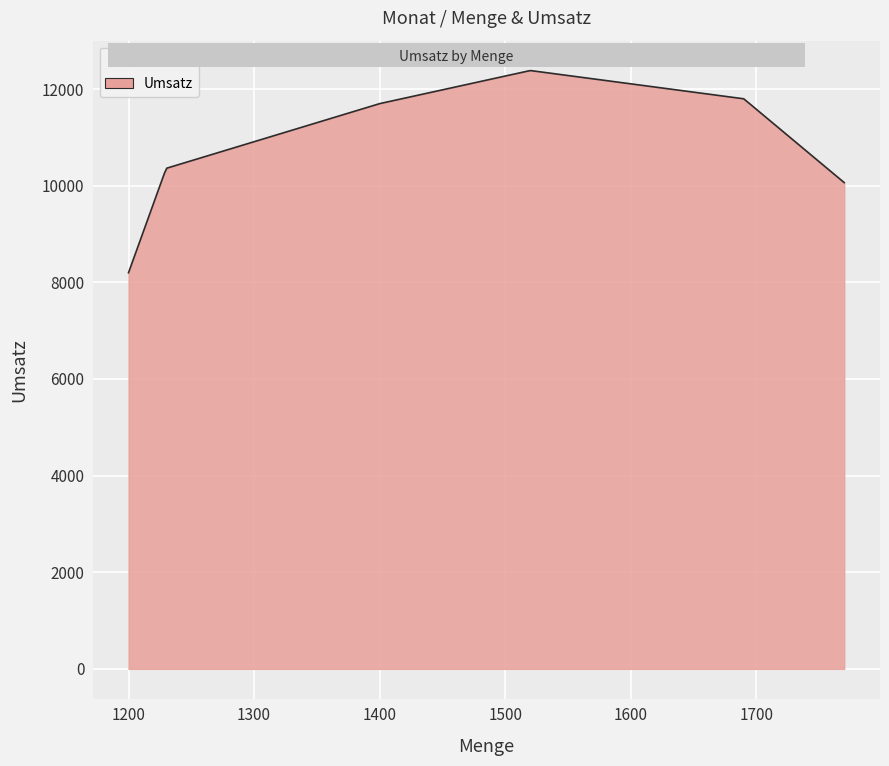

How many categories are shown in the chart?

300